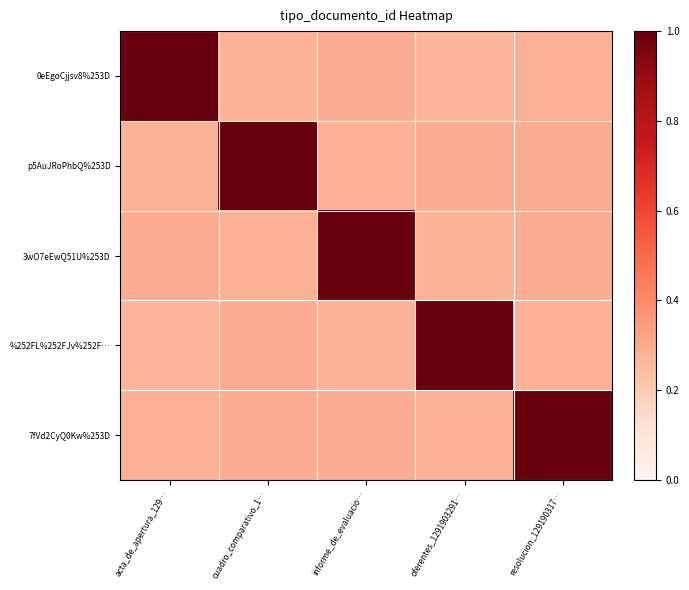

At how many categories does at least one series exceed 0?

5